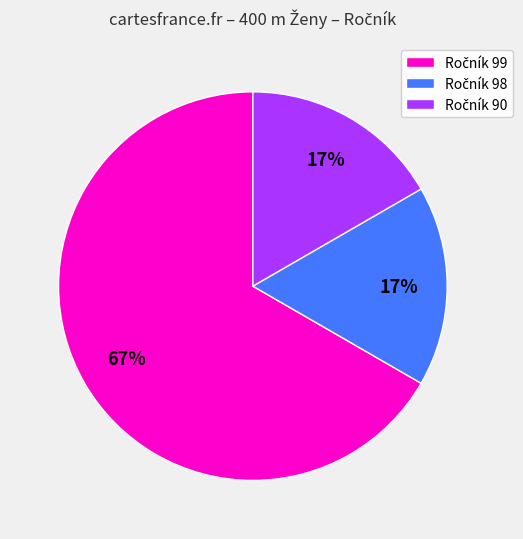

To the nearest percent, what is the average slice percentage?

33%